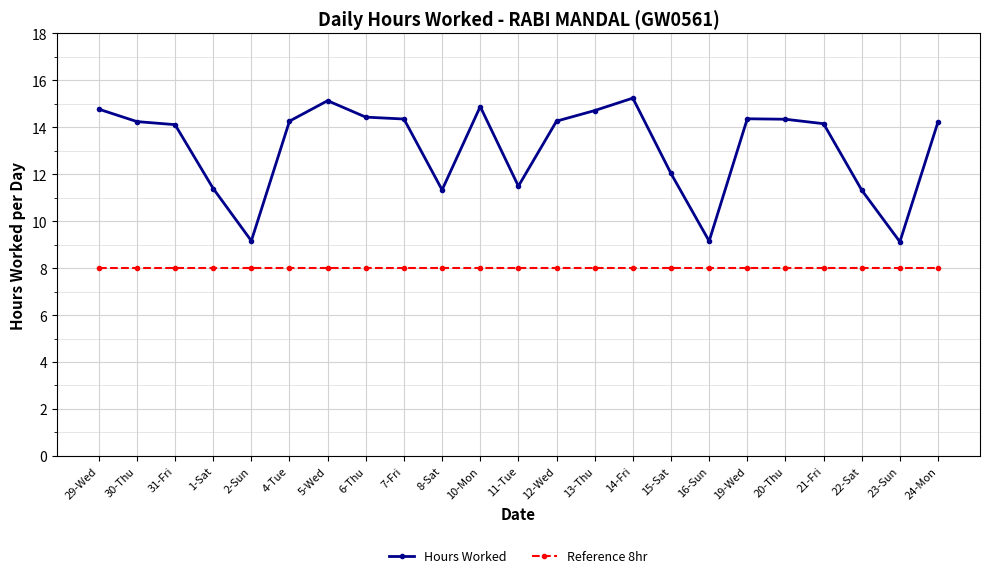

How many data points does each series have?

23